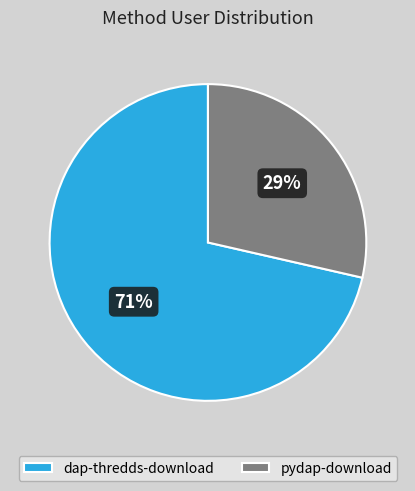

What is the largest slice in the pie chart?

dap-thredds-download